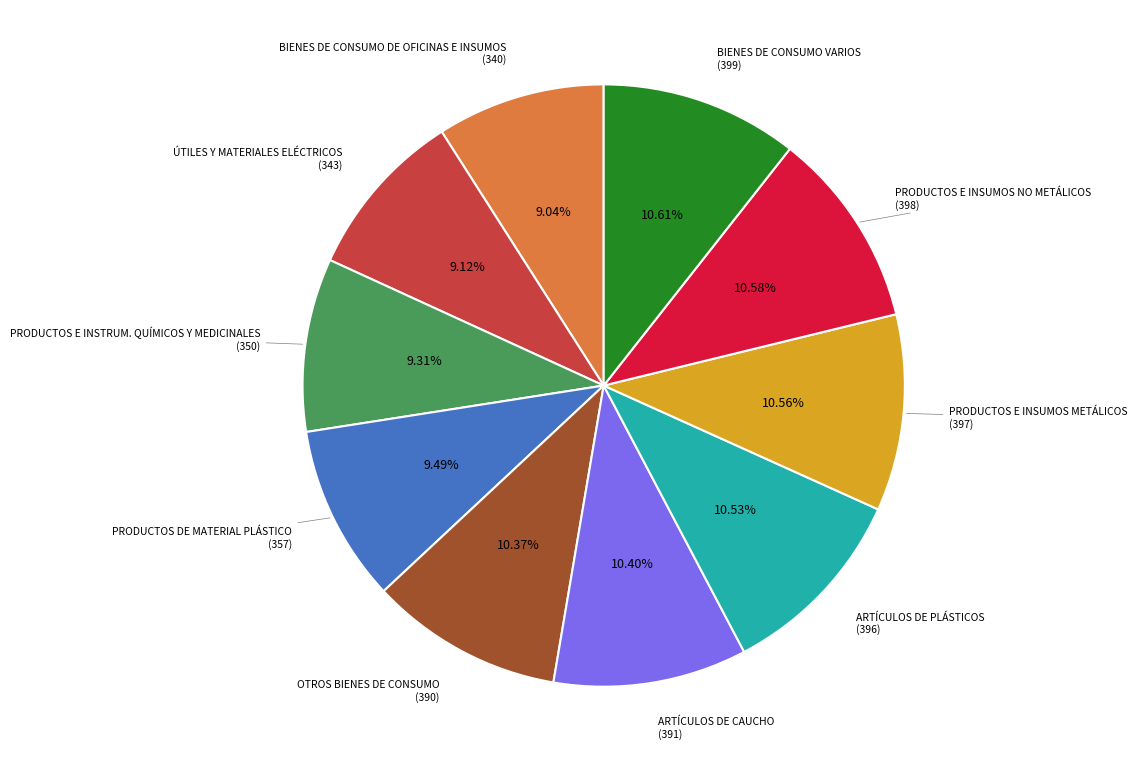

Does any single category account for the majority?

No